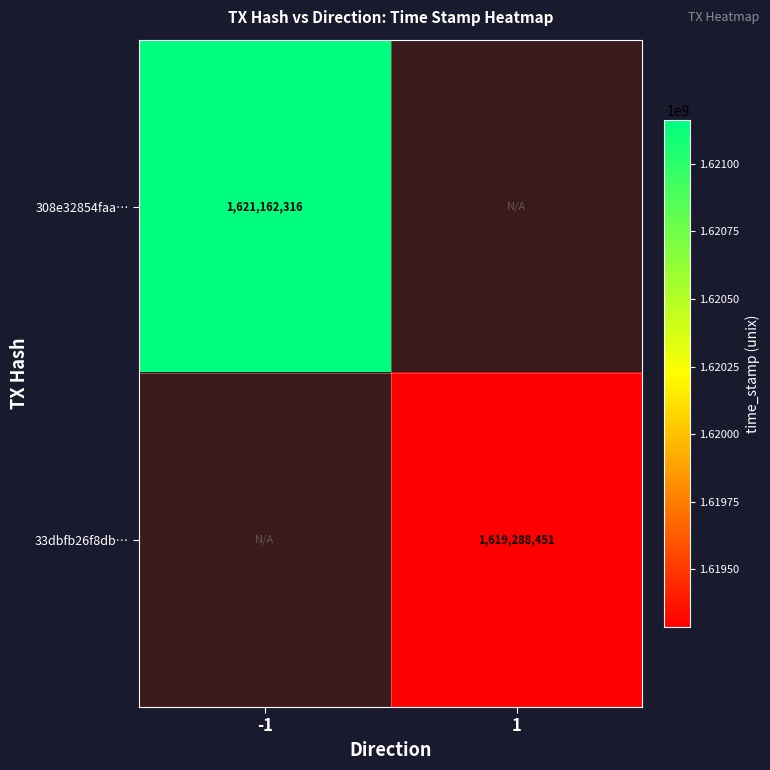

Is the value of 33dbfb26f8db… at 1 greater than the value of 308e32854faa… at -1?

No